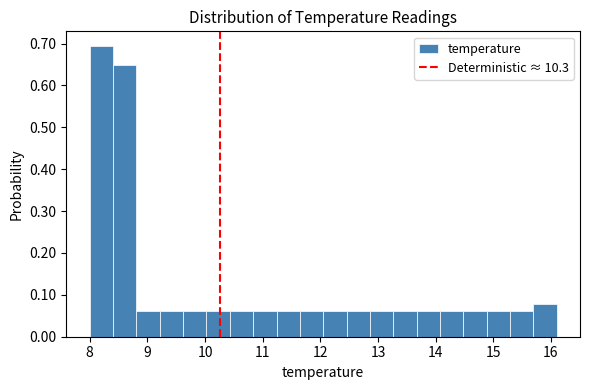

Reading left to right, transcribe this chart: for each bar, give the range it covers on the x-axis and its height. Neither the bar edges nor the heights are printed on the chart, so give them approximately, as read against the axes.

8.0 to 8.4: 0.69
8.4 to 8.8: 0.65
8.8 to 9.2: 0.06
9.2 to 9.6: 0.06
9.6 to 10.0: 0.06
10.0 to 10.4: 0.06
10.4 to 10.8: 0.06
10.8 to 11.2: 0.06
11.2 to 11.6: 0.06
11.6 to 12.1: 0.06
12.1 to 12.5: 0.06
12.5 to 12.9: 0.06
12.9 to 13.3: 0.06
13.3 to 13.7: 0.06
13.7 to 14.1: 0.06
14.1 to 14.5: 0.06
14.5 to 14.9: 0.06
14.9 to 15.3: 0.06
15.3 to 15.7: 0.06
15.7 to 16.1: 0.08